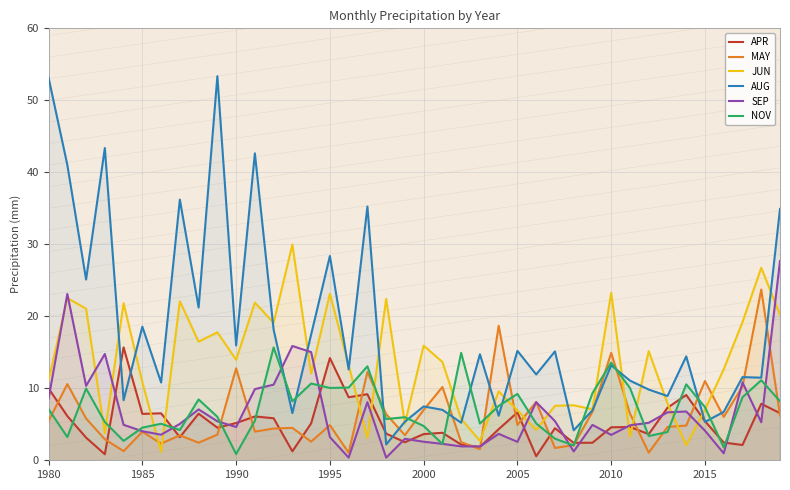

Is it true that MAY equals 19.4 at 2015?

False